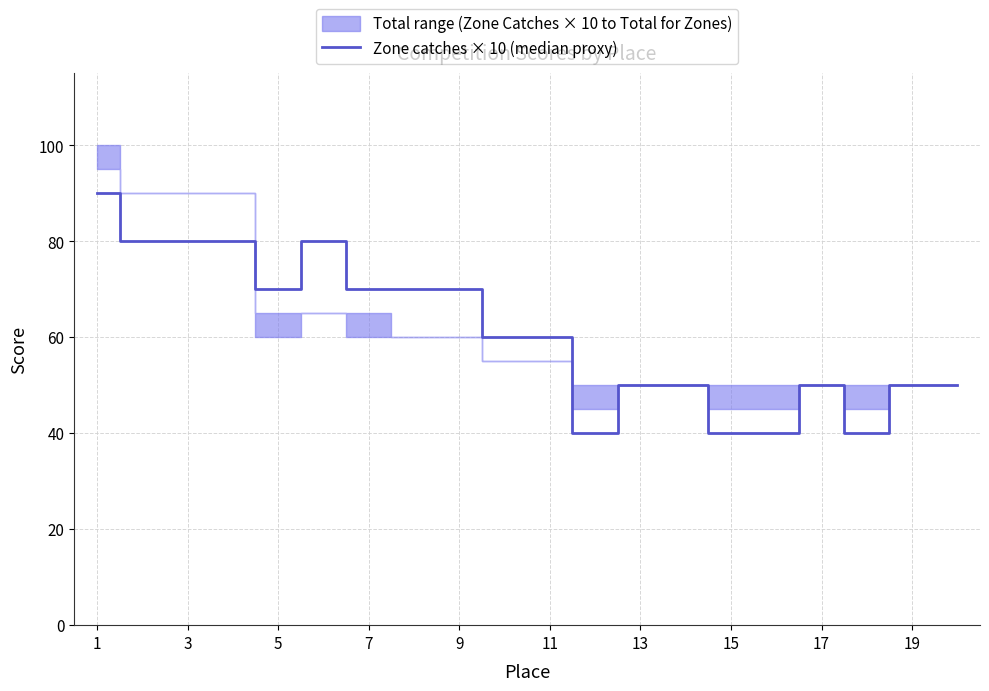

Where does the data first go above 60?

1